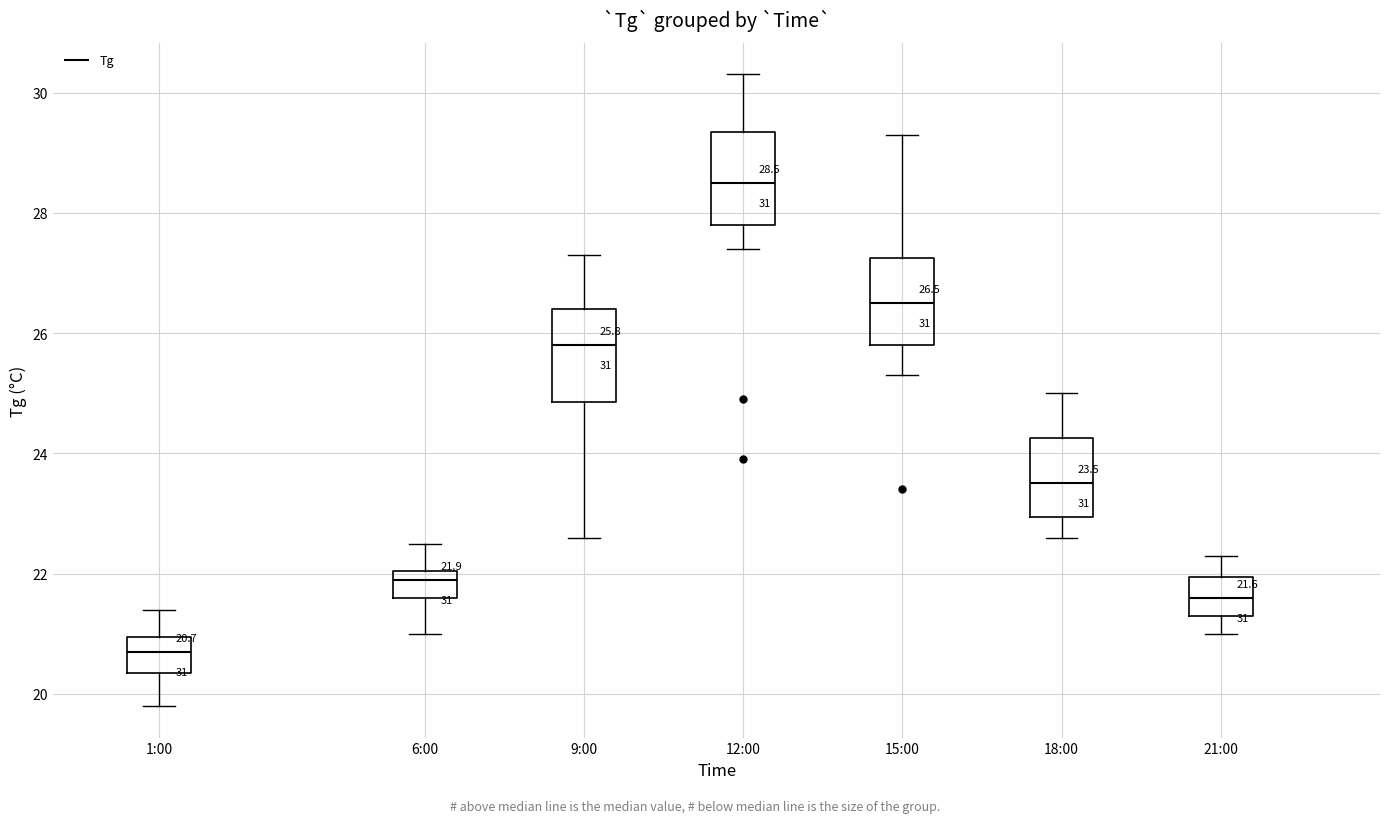

Which box has the highest median line?

12:00